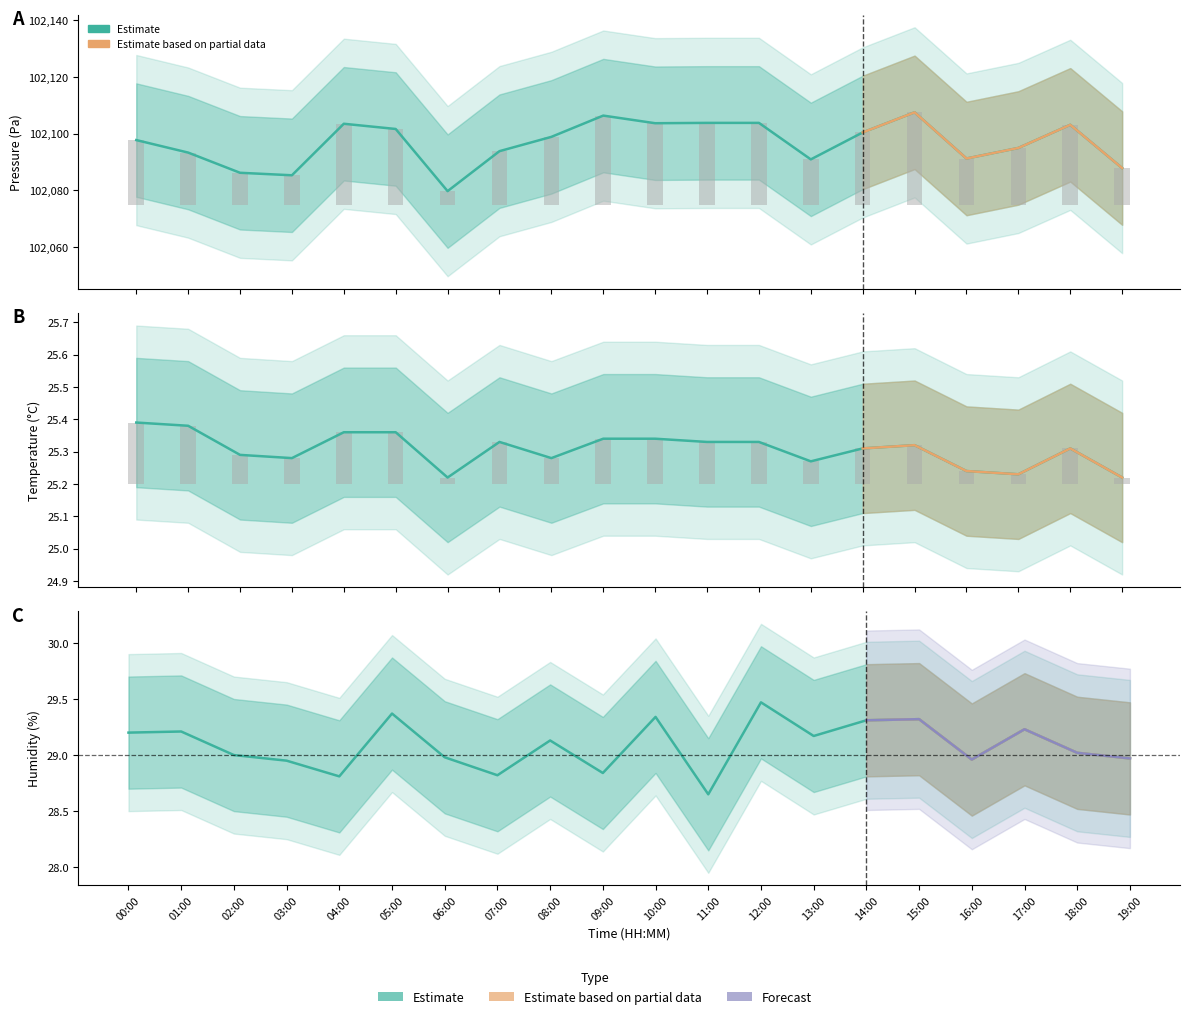

What is the difference between the maximum and minimum values in the pressure series?

27.8